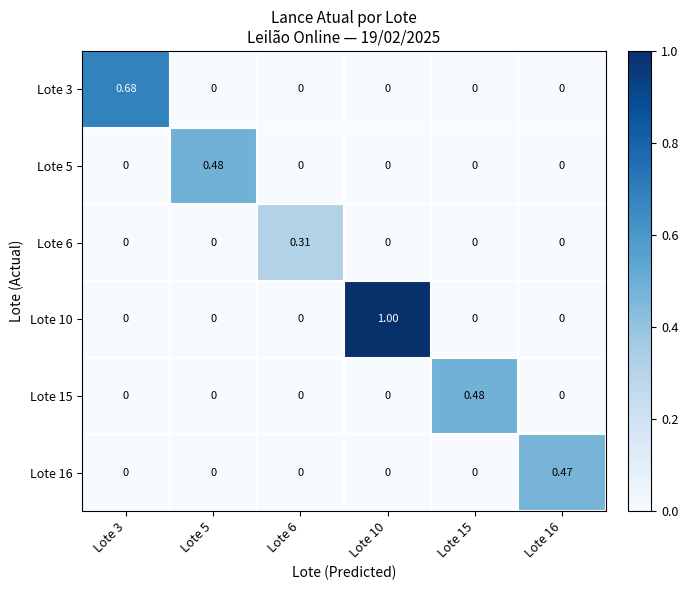

Is the value of Lote 3 at Lote 10 greater than the value of Lote 6 at Lote 6?

No